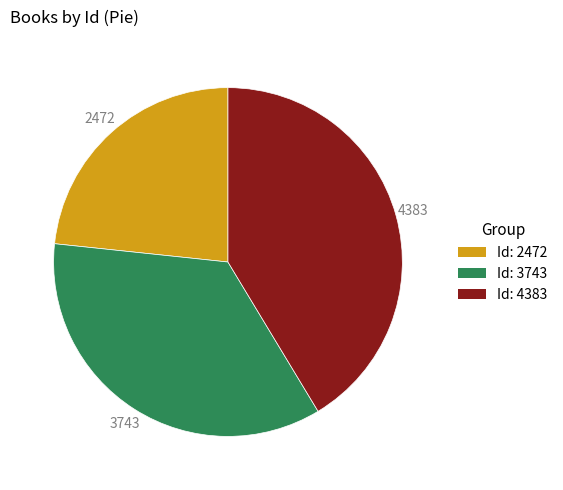

Is there a majority slice in this chart?

No